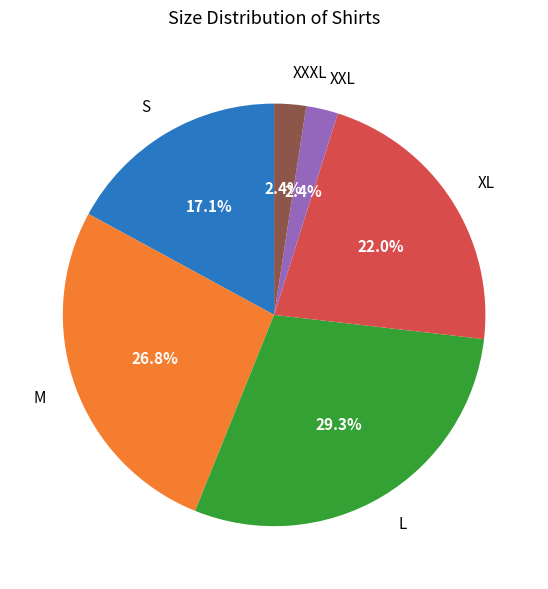

The XXXL slice represents 2% of the pie. True or false?

True